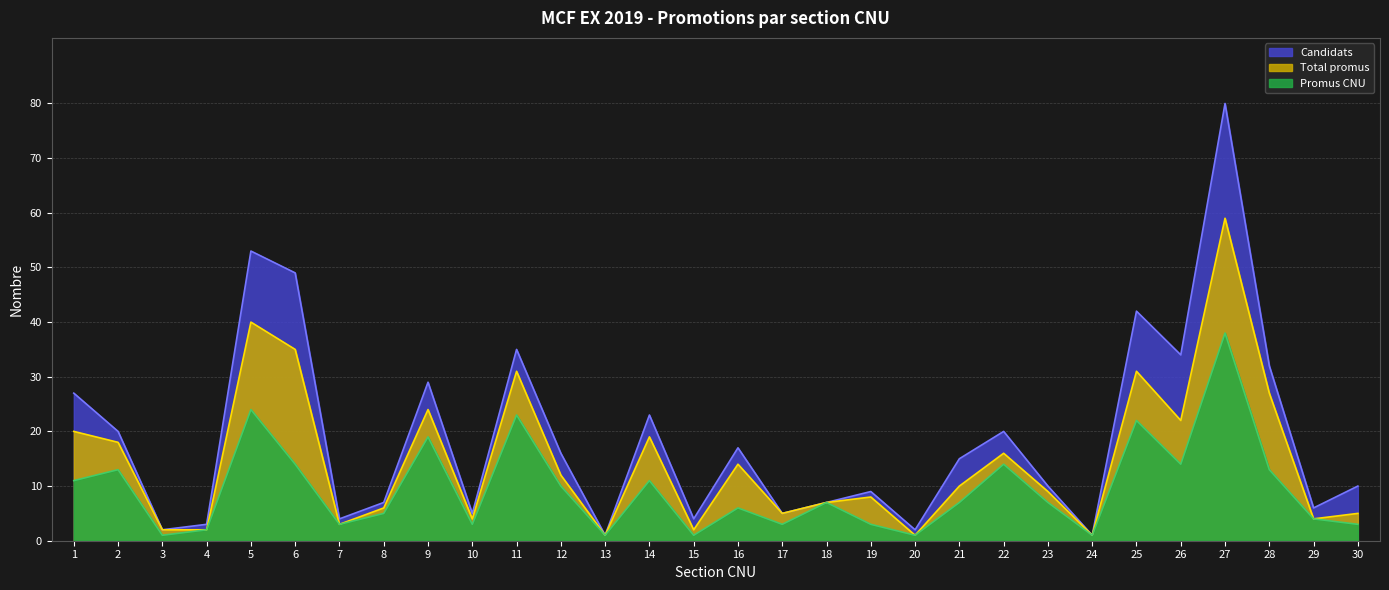

Where is the first local maximum for Promus CNU?

2